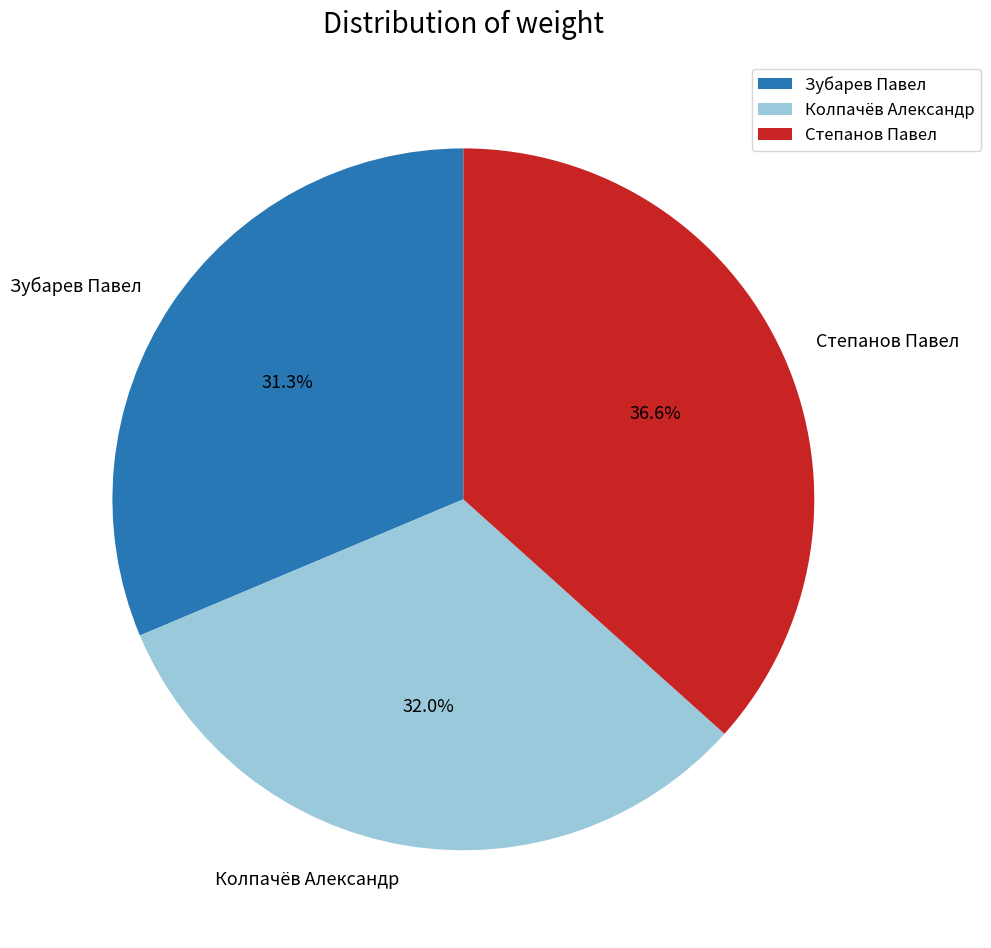

To the nearest percent, what percentage of the pie is Колпачёв Александр?

32%